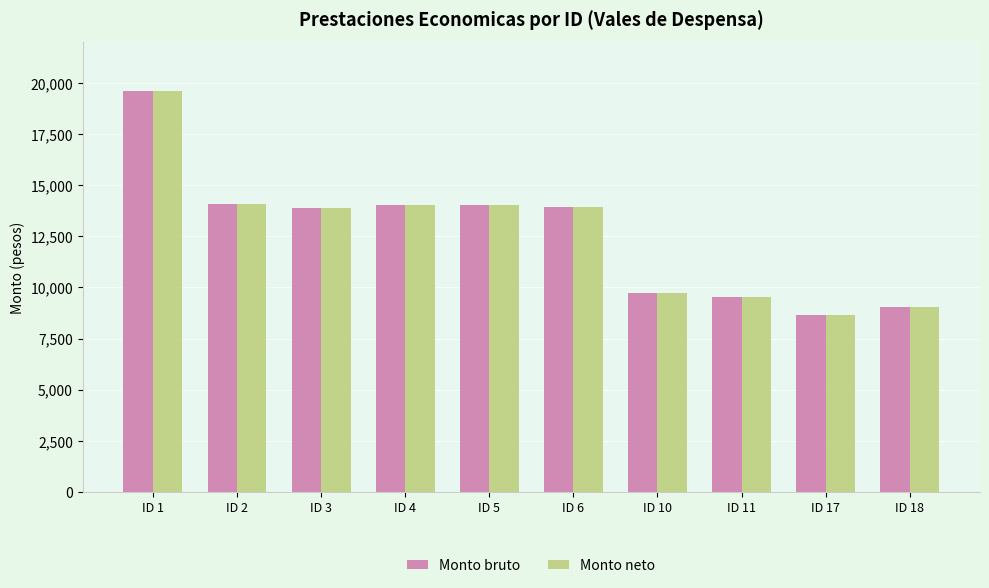

What is the maximum value shown in the chart?

19595.2